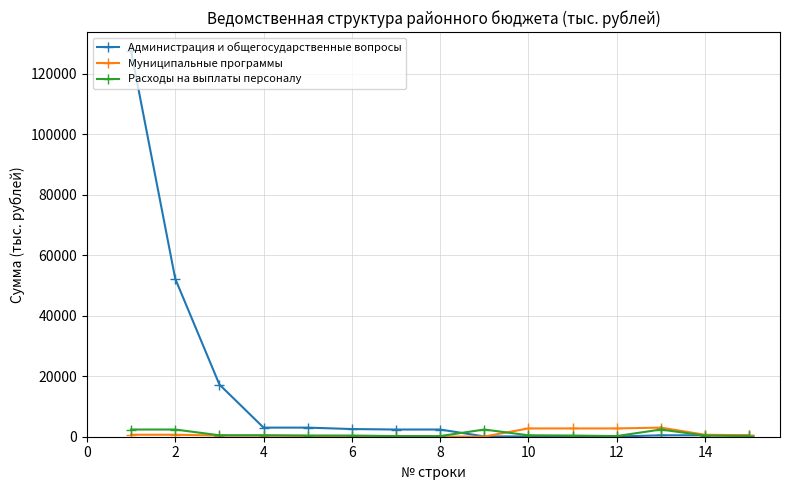

What is the greatest value displayed?

127462.7